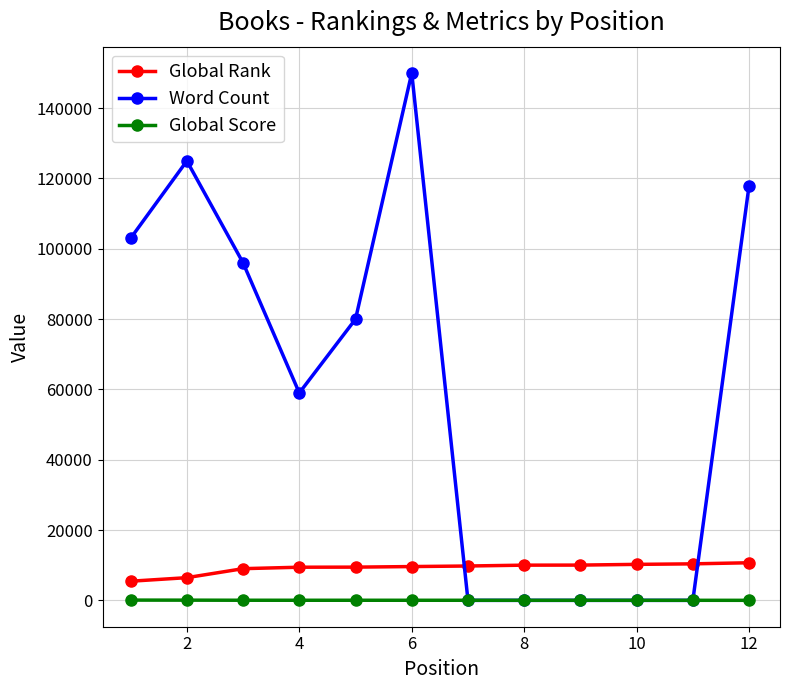

Which series has the widest spread of values?

Word Count